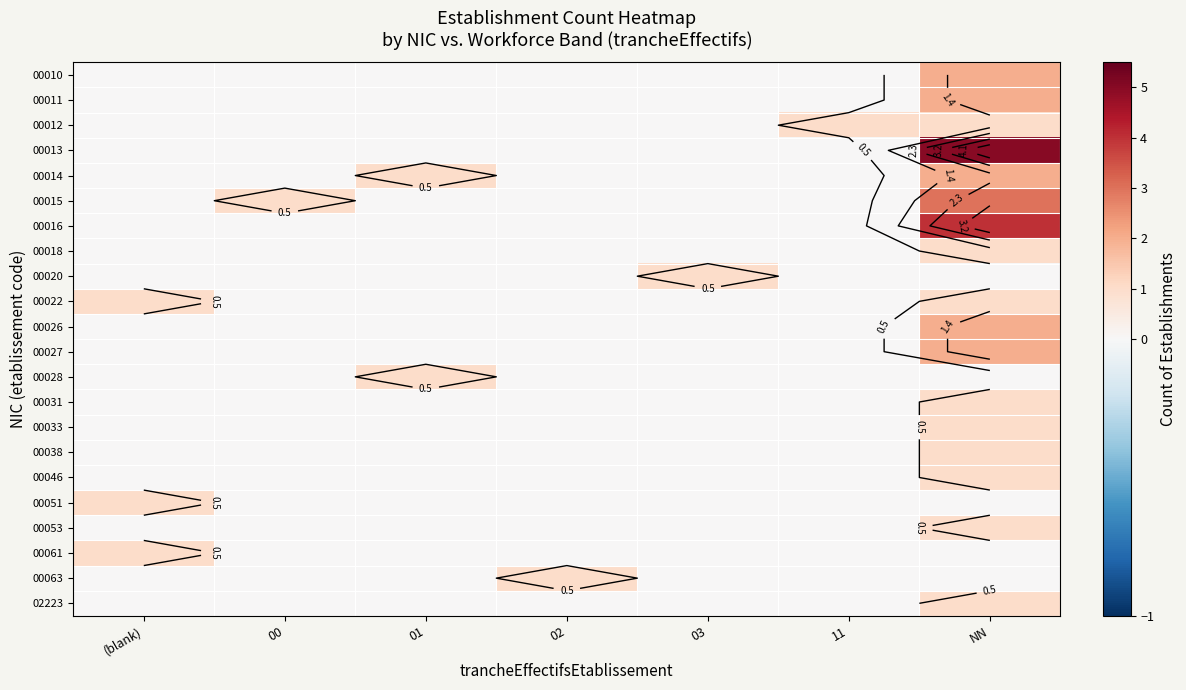

Is the value of 00022 at (blank) greater than the value of 00014 at 02?

Yes